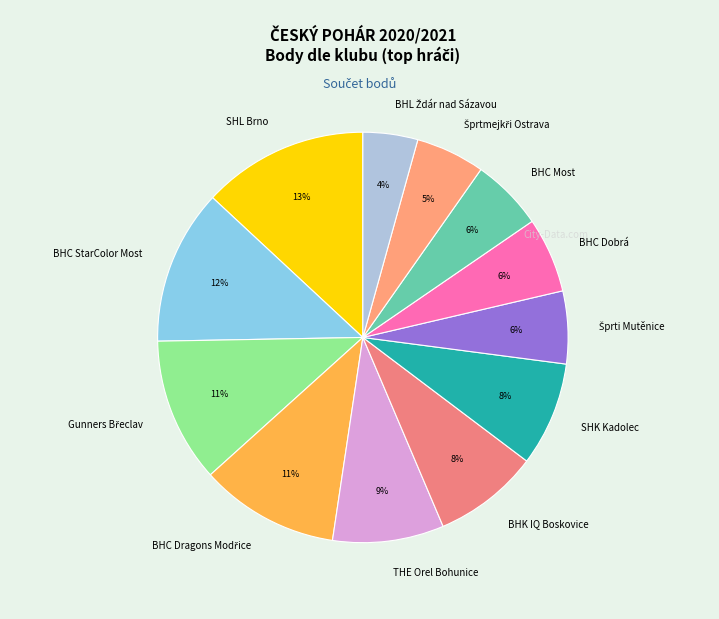

To the nearest percent, what percentage of the pie is SHK Kadolec?

8%